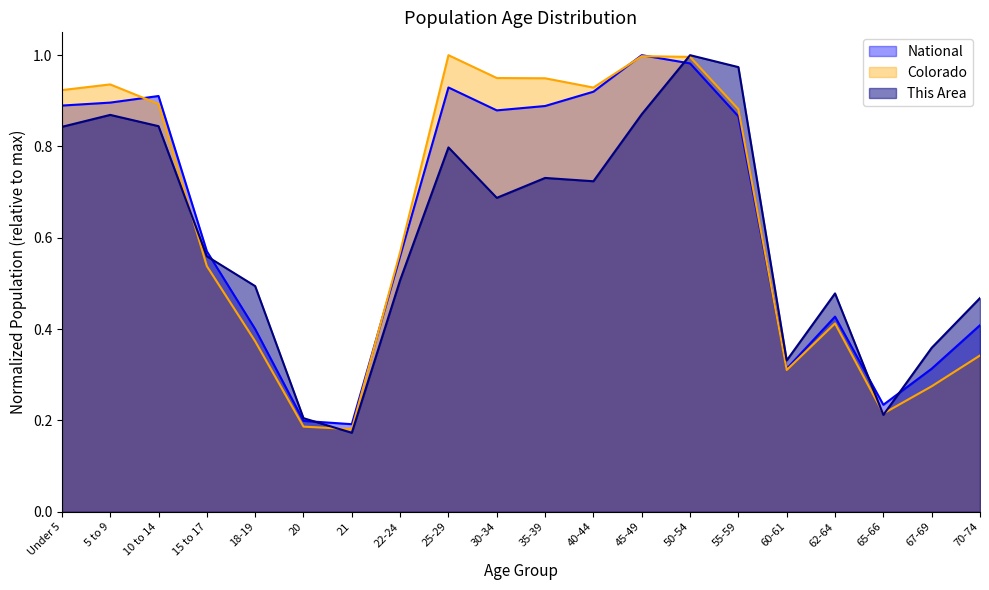

Is it true that This Area equals 0.7 at 30-34?

True